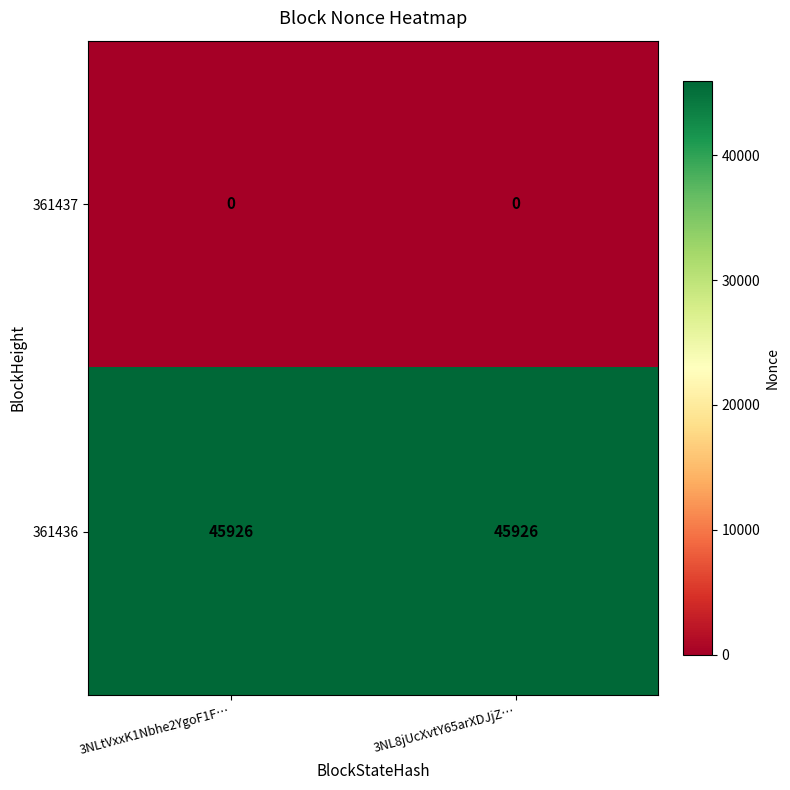

What is the minimum value for 361436?

45926